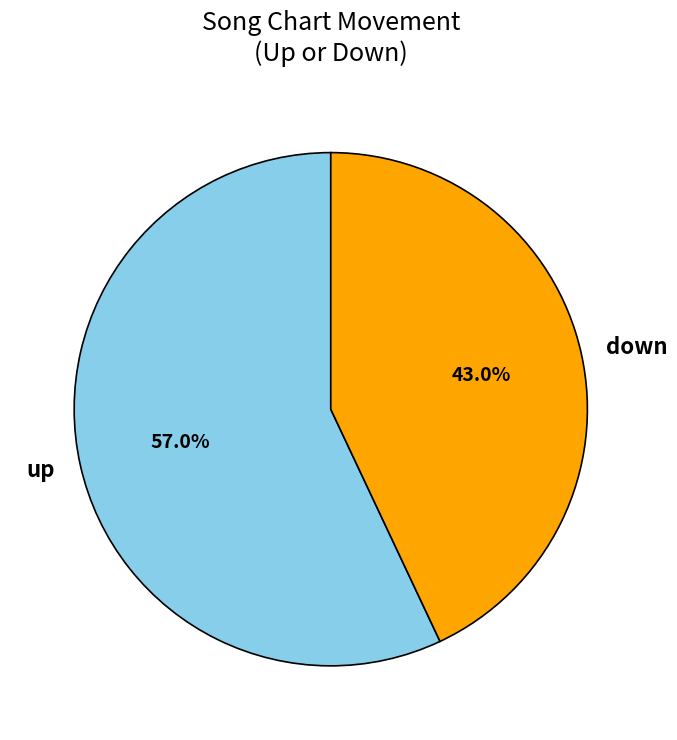

Approximately how many times larger is the value at down compared to up?

0.8